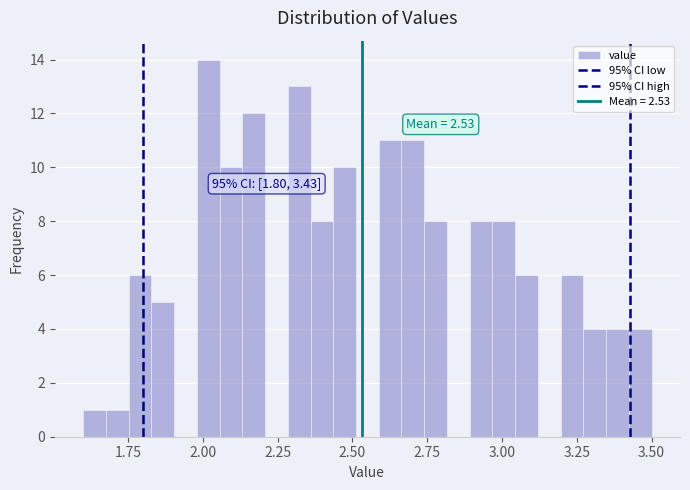

Read against the x-axis, roughly where is the centre of the tallest bar?

2.00